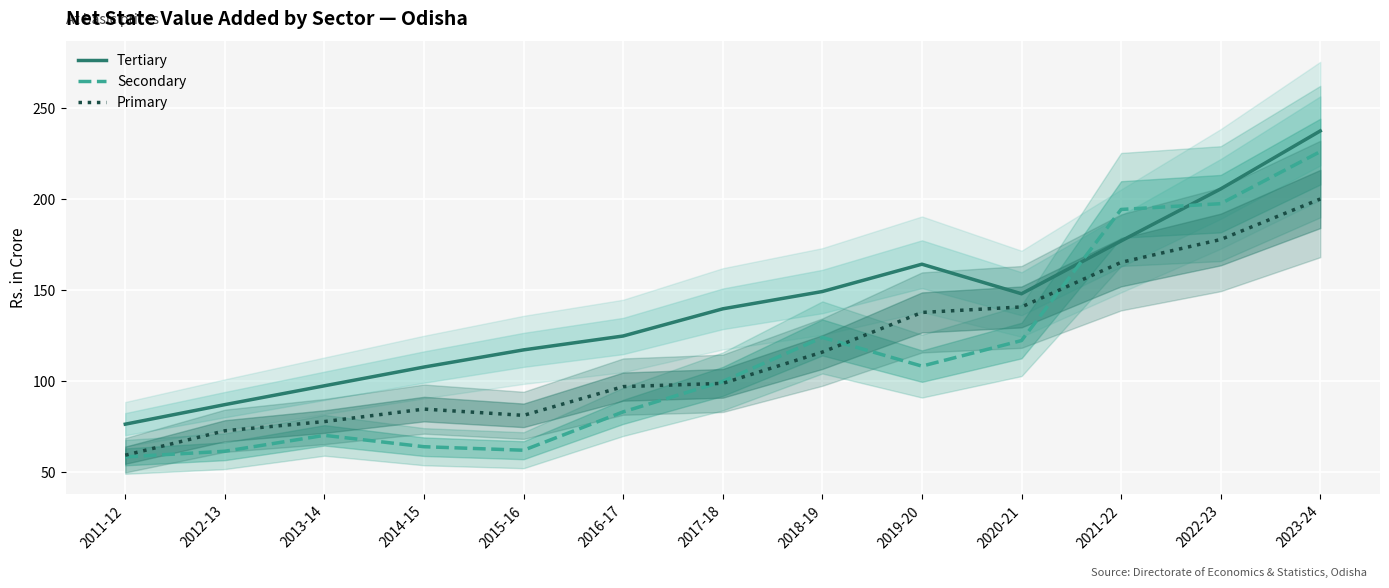

At which label is Tertiary closest to 156?

2018-19